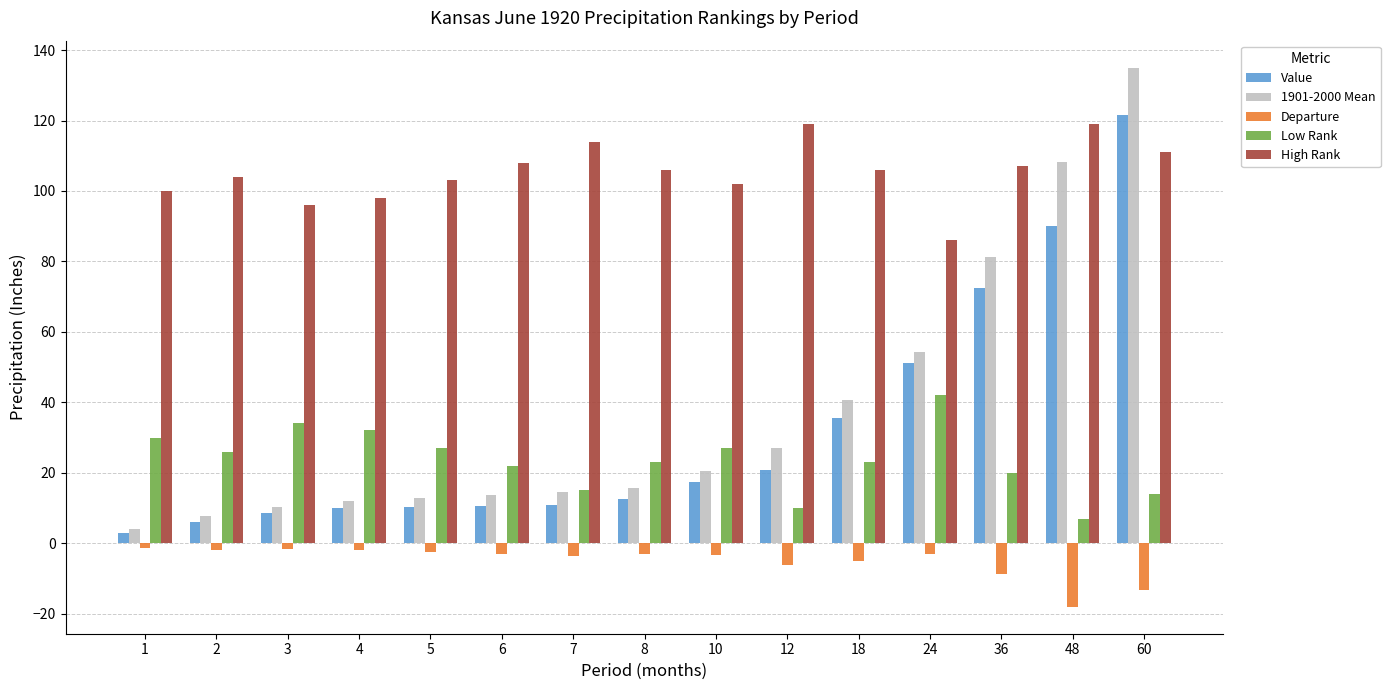

What is the value of the 1901-2000 Mean bar at the 11th from the left?

40.7